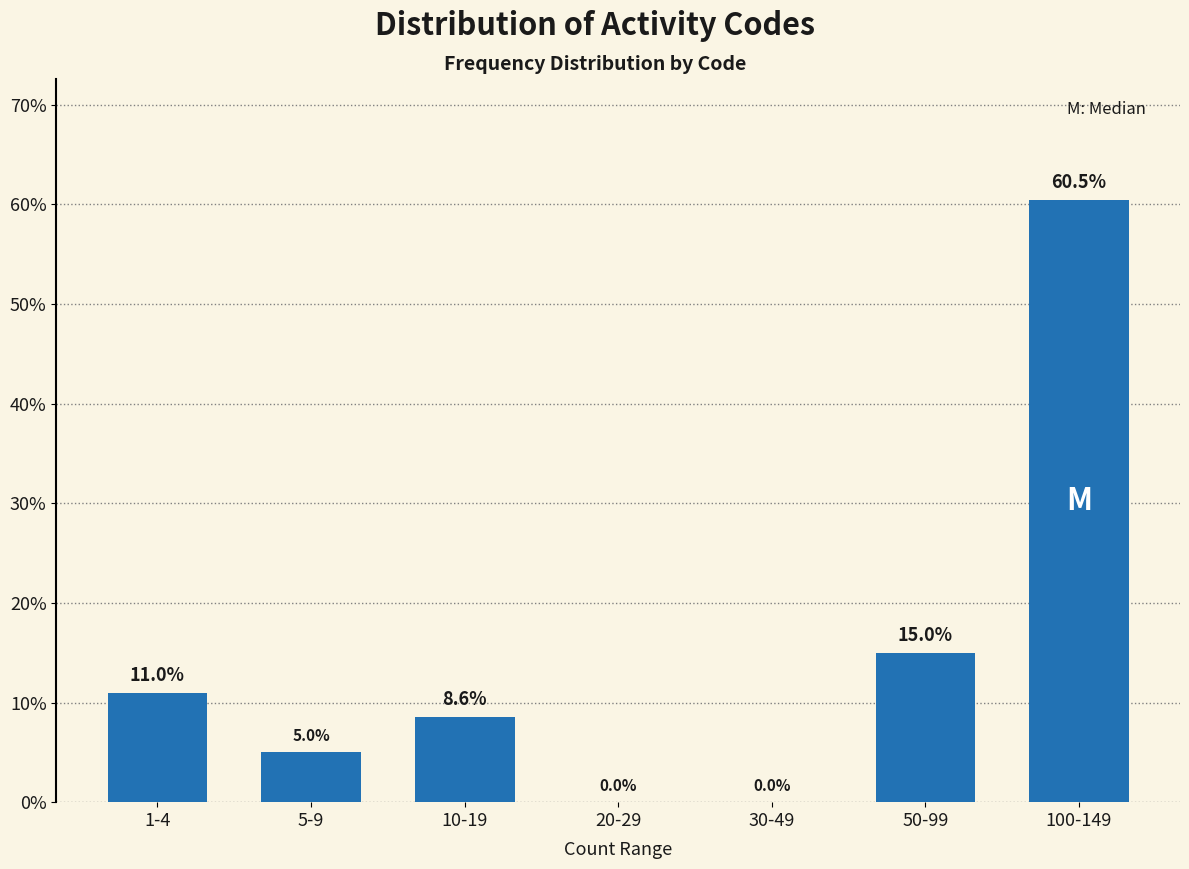

Reading left to right, list all the values displayed in this chart.

1-4=11.0	5-9=5.0	10-19=8.6	20-29=0.0	30-49=0.0	50-99=15.0	100-149=60.5